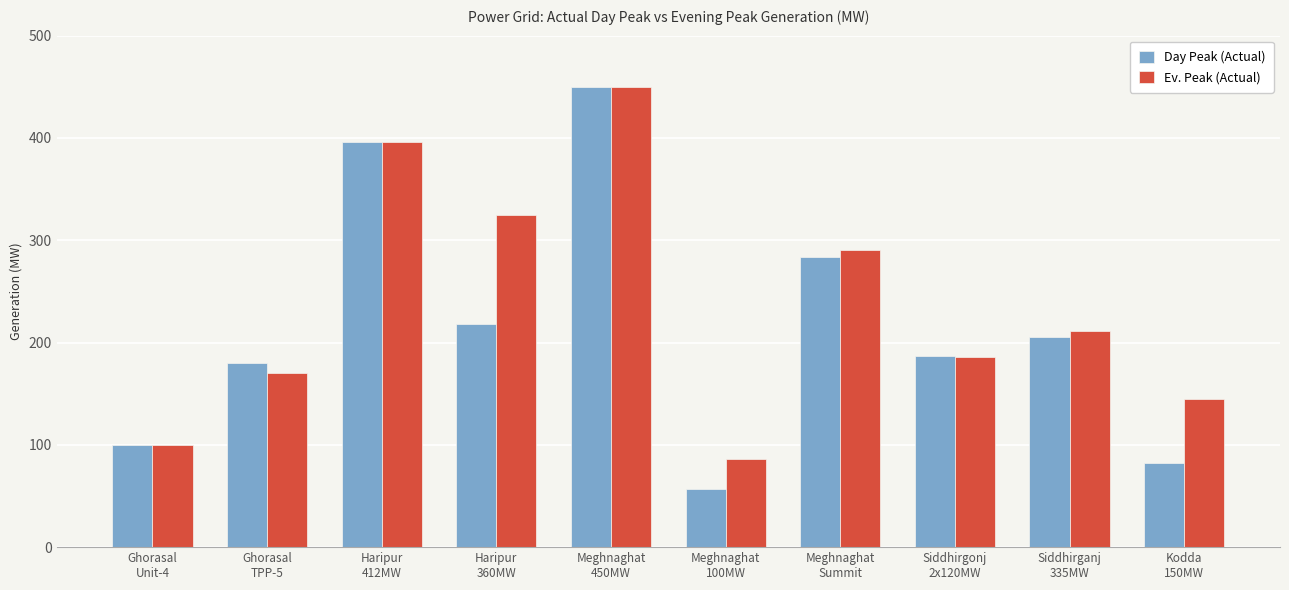

At which category does the chart reach its peak across all series?

Meghnaghat
450MW